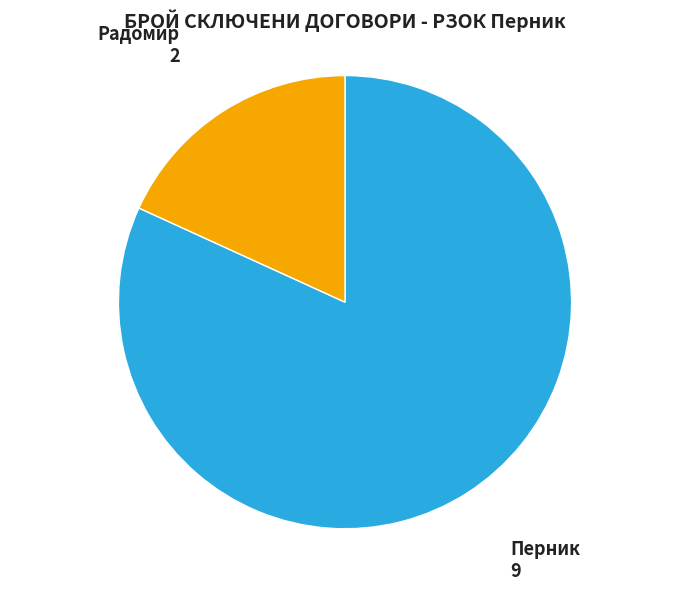

Is there any slice that represents more than half of the pie?

Yes